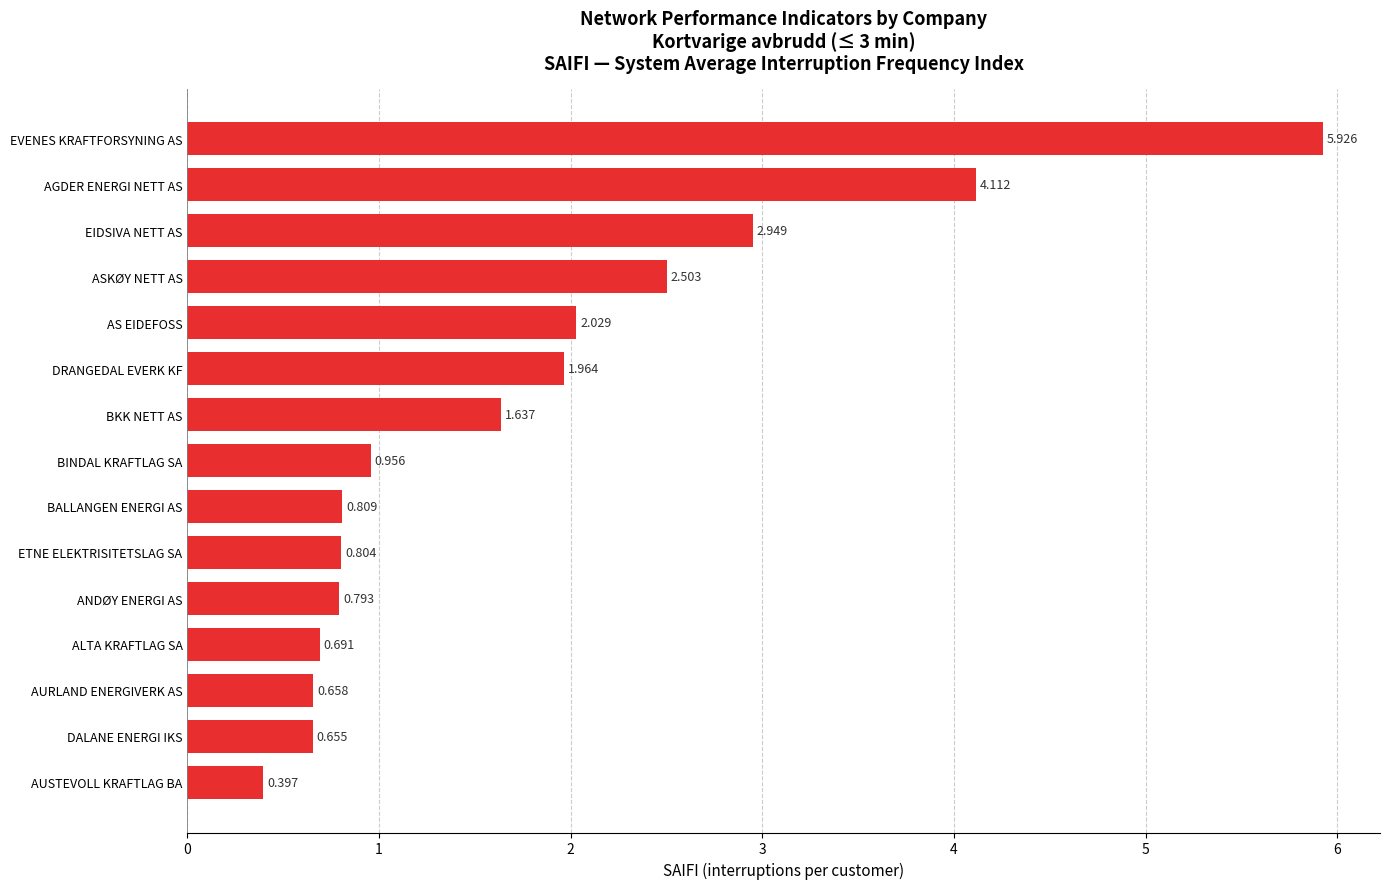

Which category has the lowest value across all series?

AUSTEVOLL KRAFTLAG BA